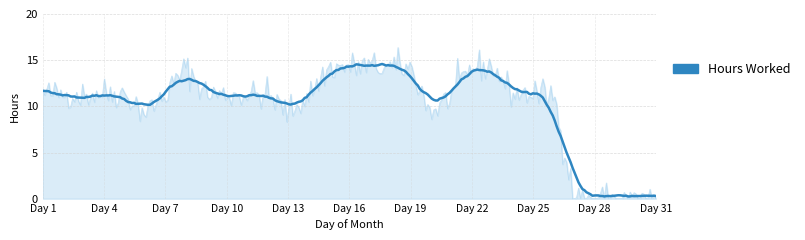

True or false: the data shows 3.5 at 18.

False